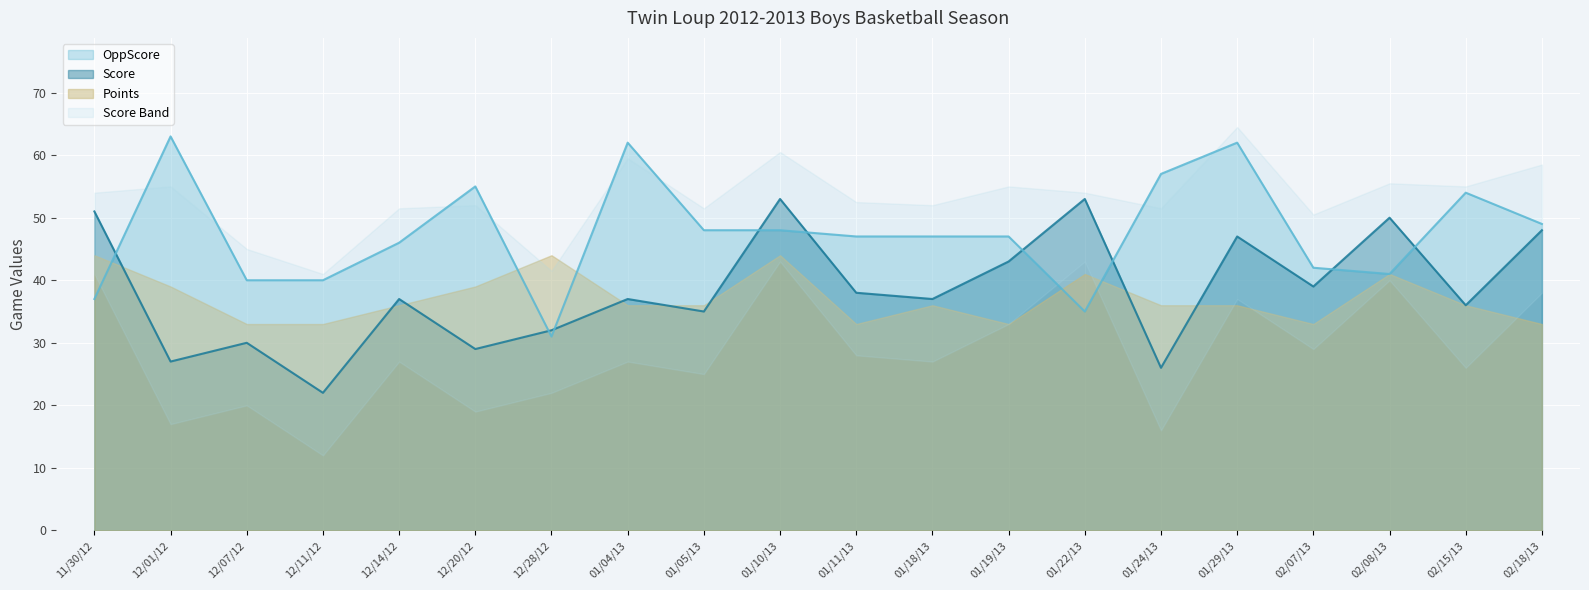

What is the maximum value for OppScore?

63